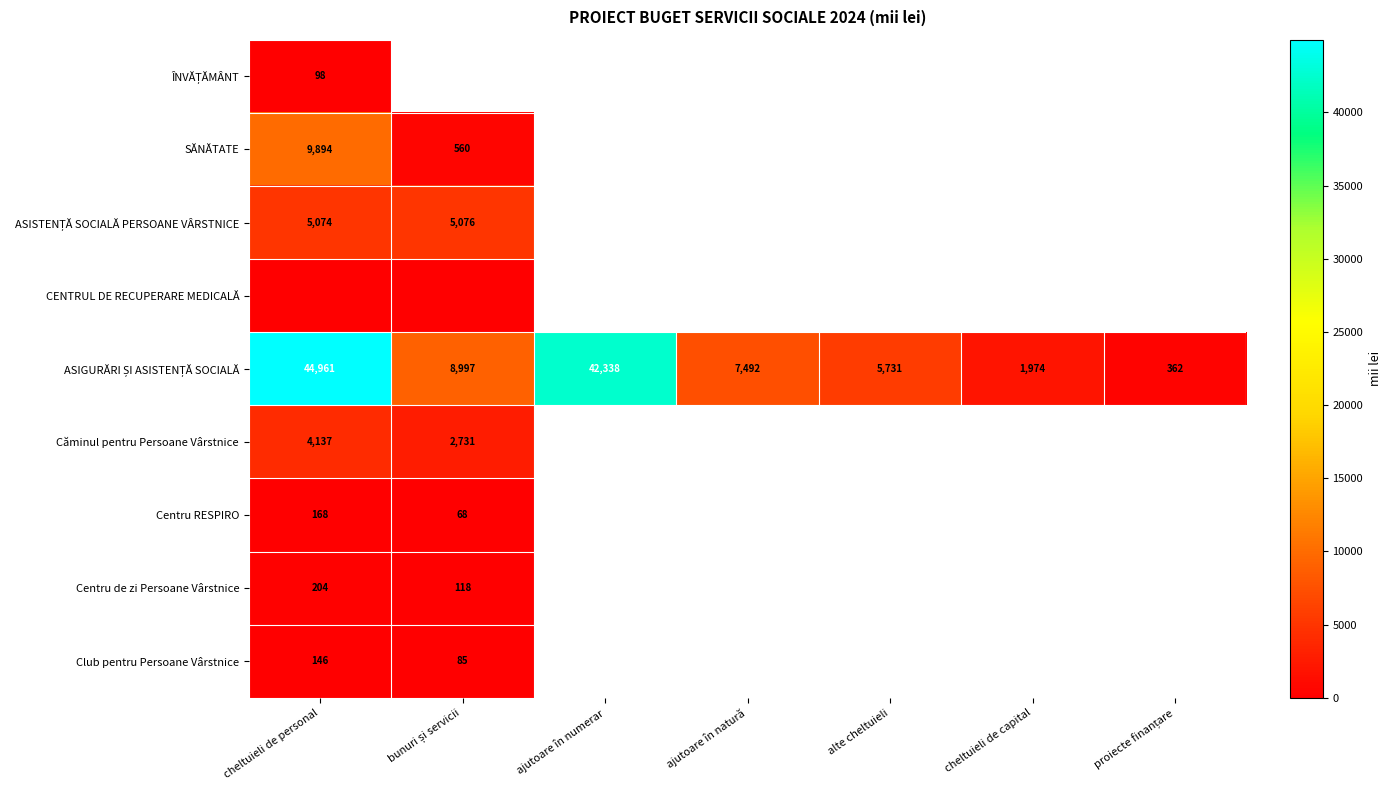

At which category is the sum across all series the highest?

cheltuieli de personal